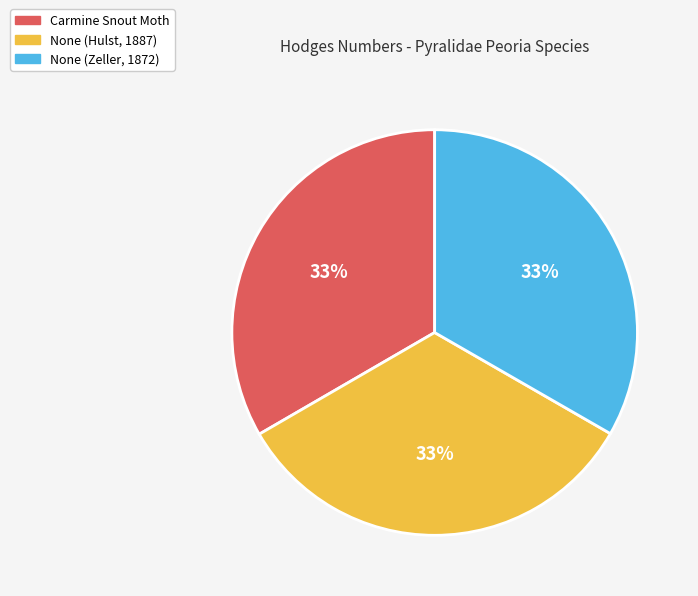

What is the ratio of the value at None (Hulst, 1887) to the value at None (Zeller, 1872)?

1.0